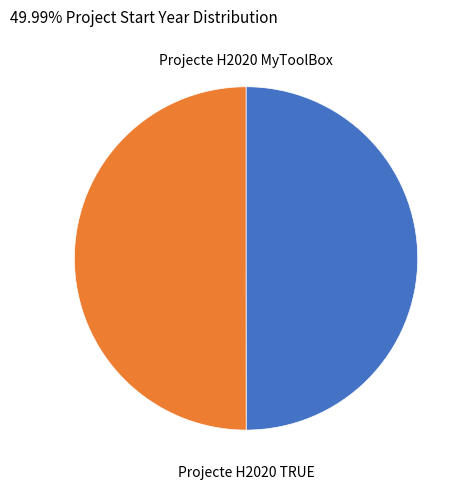

Is it true that Projecte H2020 MyToolBox is 57% of the pie?

False